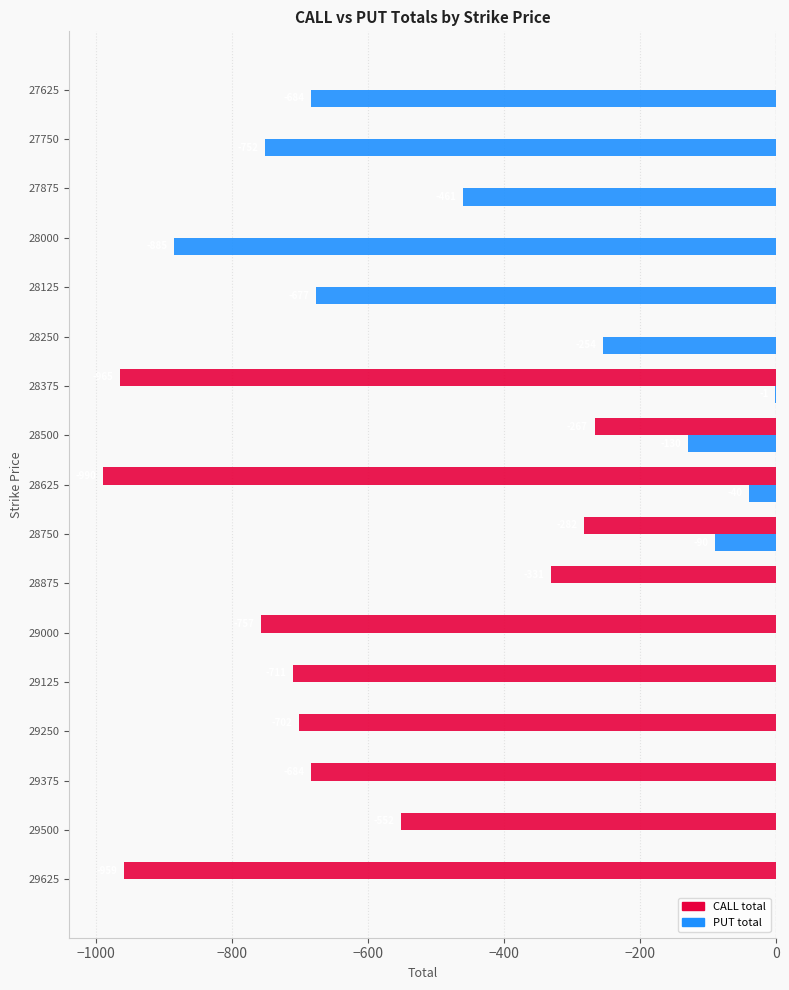

How many data points does each series have?

17